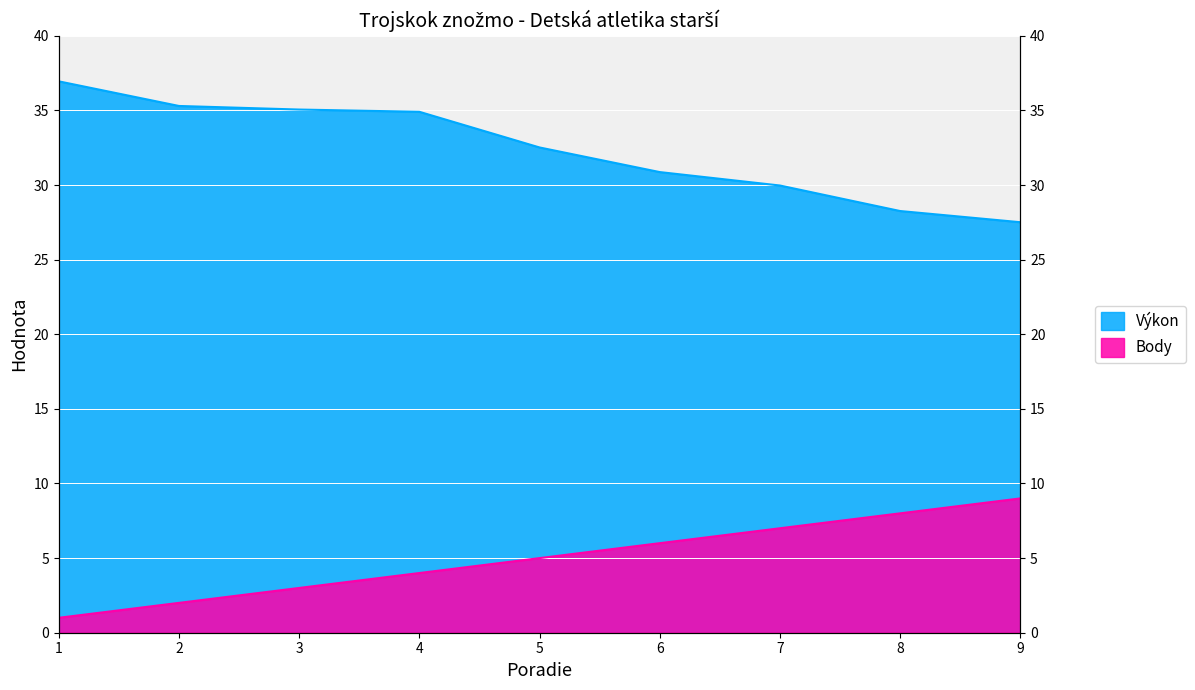

Which category has the highest value across all series?

1